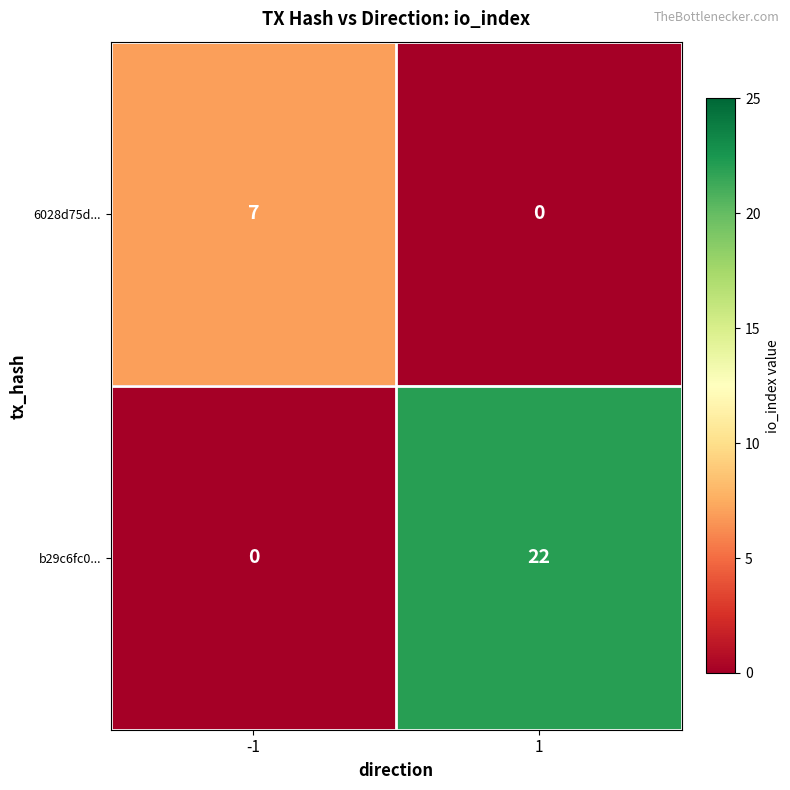

Read the 6028d75d... value at -1.

7